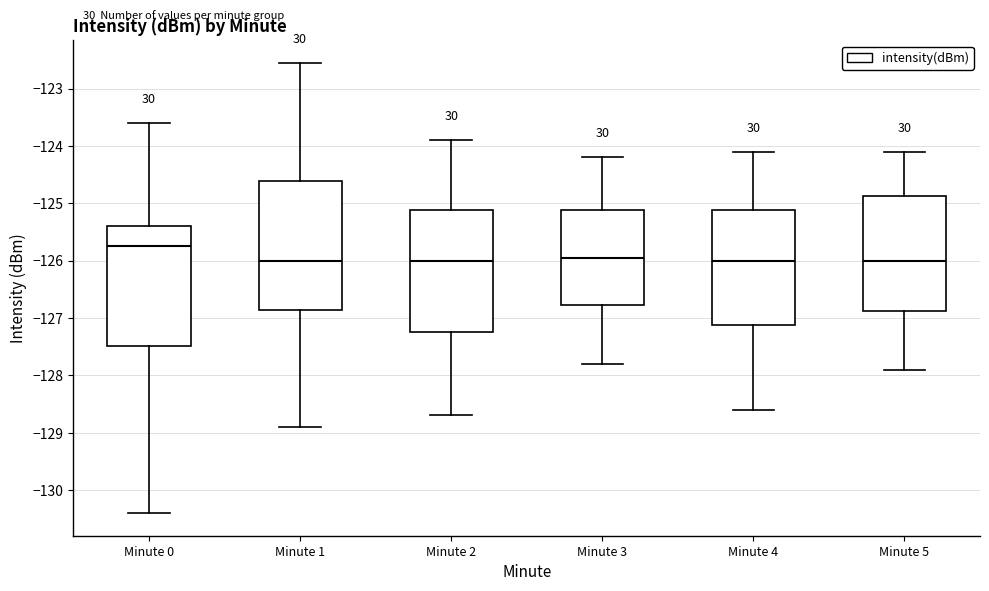

Reading left to right, read every box against the y-axis: the position of its median line, the range the box covers, and the ends of its whiskers. The values are not printed on the chart, so give them approximately, as read against the axis.

Minute 0: median -125.7, box -127.5 to -125.4, whiskers -130.4 to -123.6
Minute 1: median -126.0, box -126.9 to -124.6, whiskers -128.9 to -122.6
Minute 2: median -126.0, box -127.2 to -125.1, whiskers -128.7 to -123.9
Minute 3: median -125.9, box -126.8 to -125.1, whiskers -127.8 to -124.2
Minute 4: median -126.0, box -127.1 to -125.1, whiskers -128.6 to -124.1
Minute 5: median -126.0, box -126.9 to -124.9, whiskers -127.9 to -124.1